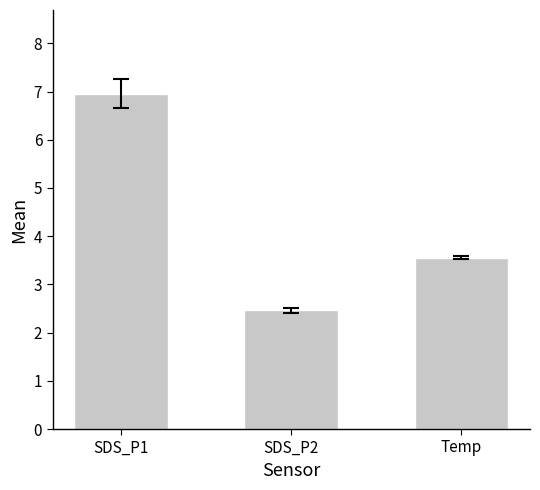

Rank the categories by value from lowest to highest.

SDS_P2, Temp, SDS_P1